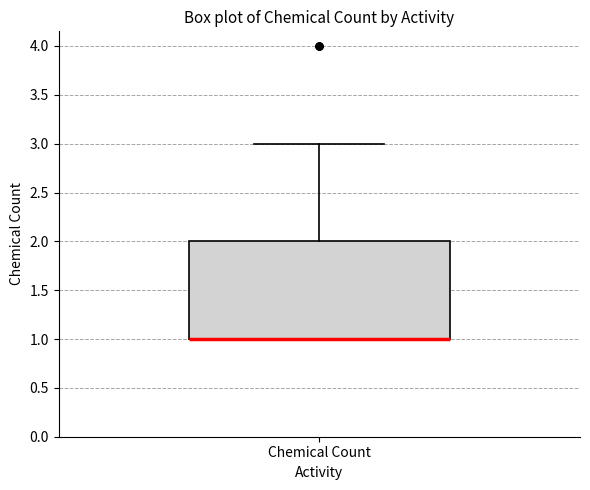

Read this box plot against the y-axis: the position of the median line, the range covered by the box, and the ends of both whiskers. The values are not printed on the chart, so give them approximately, as read against the axis.

median 1 (drawn on the box's lower edge), box 1 to 2, whiskers 1 to 3